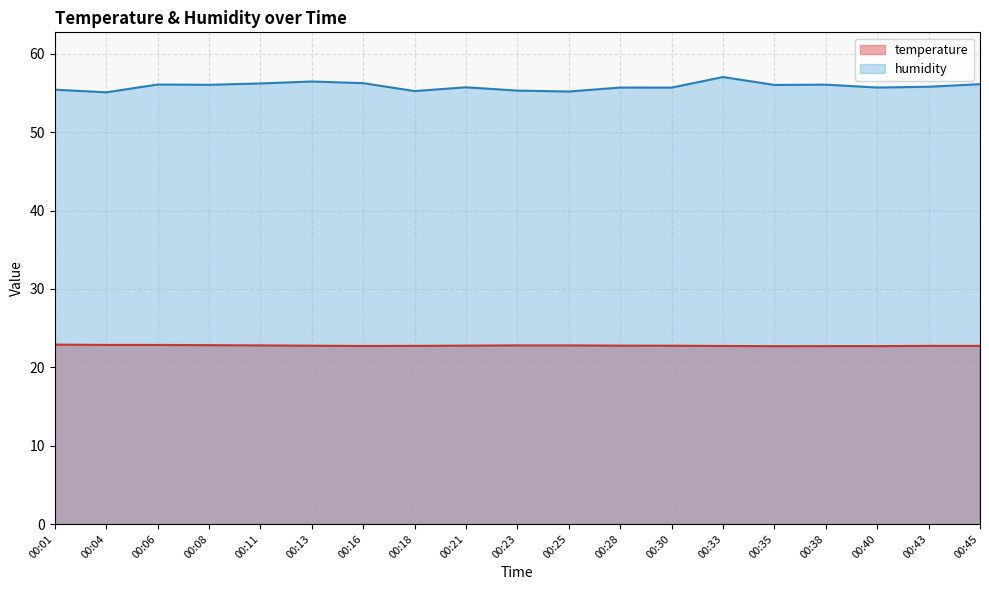

How many lines are shown in the chart?

2